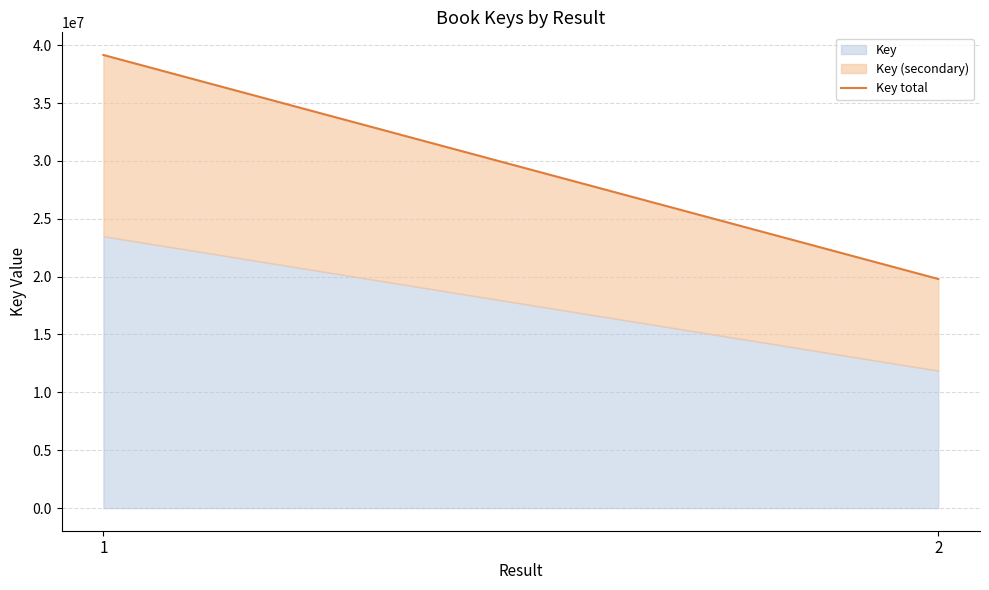

Reading left to right, what are all the values shown in this chart?

1=39152541	2=19796216